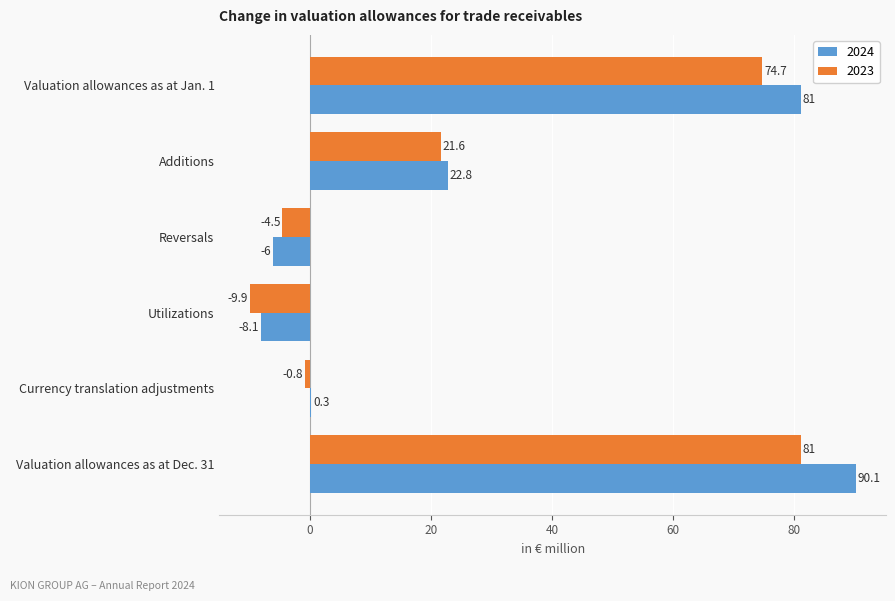

What is the greatest value displayed?

90.1